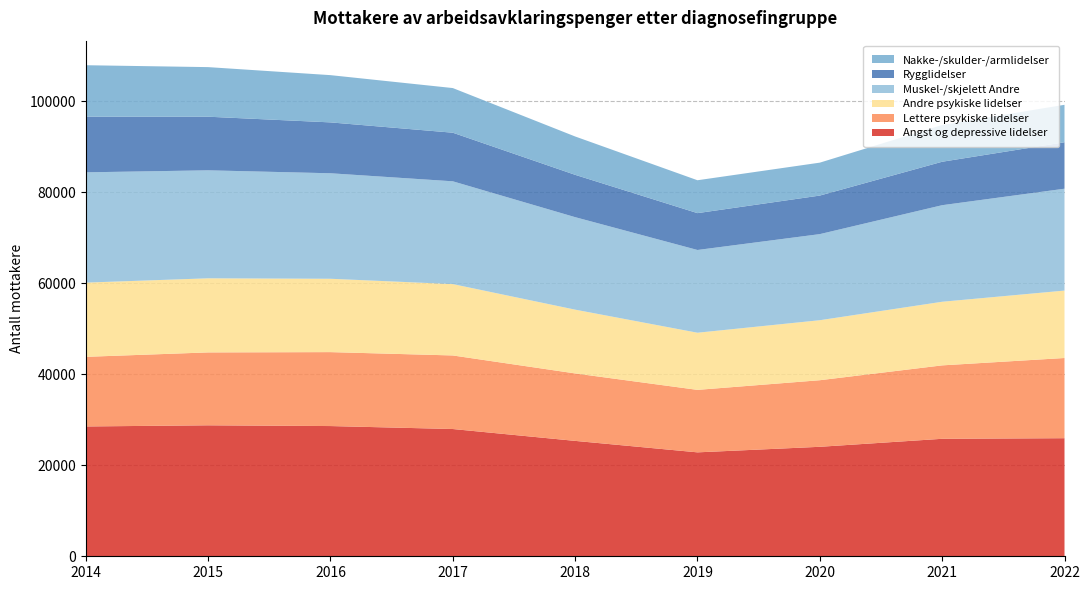

Reading right to left, transcribe all the data shown in this chart.

Angst og depressive lidelser: 2022=25946	2021=25814	2020=24056	2019=22836	2018=25356	2017=27963	2016=28614	2015=28778	2014=28526
Lettere psykiske lidelser: 2022=17621	2021=16133	2020=14630	2019=13728	2018=14822	2017=16164	2016=16246	2015=16017	2014=15298
Andre psykiske lidelser: 2022=14814	2021=13978	2020=13184	2019=12557	2018=14014	2017=15682	2016=16116	2015=16283	2014=16308
Muskel-/skjelett Andre: 2022=22385	2021=21218	2020=18918	2019=18182	2018=20322	2017=22584	2016=23183	2015=23729	2014=24232
Rygglidelser: 2022=10208	2021=9547	2020=8472	2019=8097	2018=9303	2017=10679	2016=11180	2015=11780	2014=12233
Nakke-/skulder-/armlidelser: 2022=8227	2021=8072	2020=7233	2019=7225	2018=8427	2017=9810	2016=10381	2015=10896	2014=11303